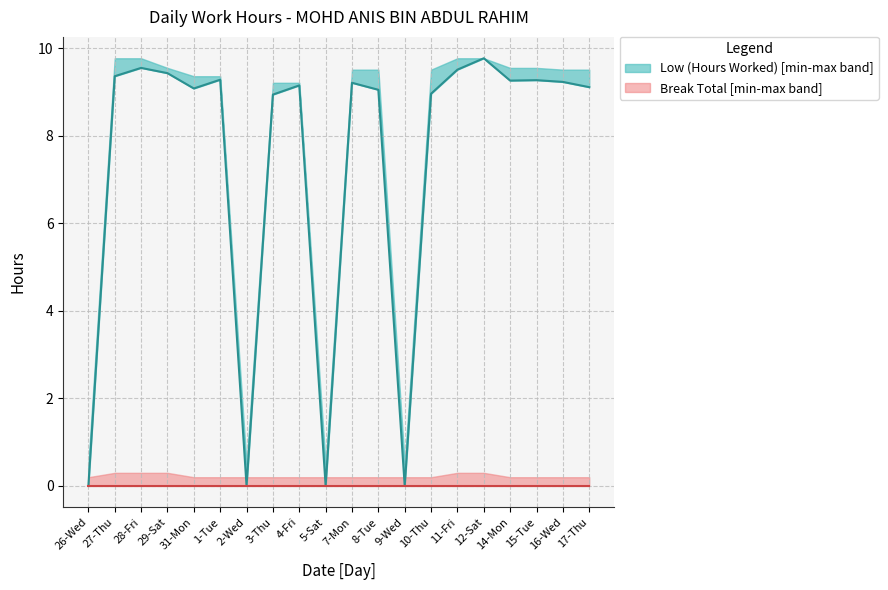

What is the ratio of the value at 10-Thu to the value at 4-Fri?

1.0